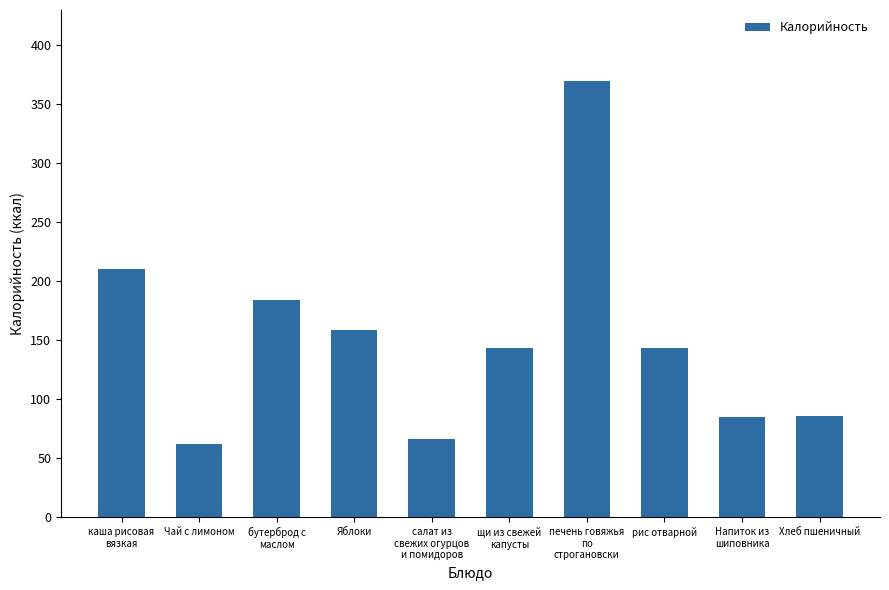

What is the sum of all values?

1506.6